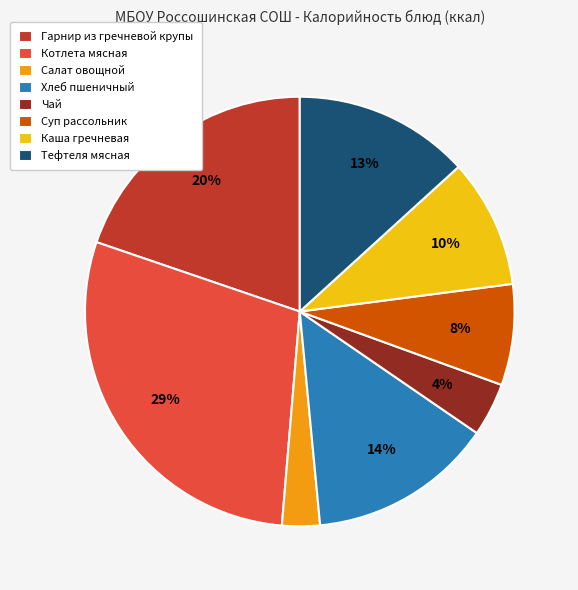

Which category has the biggest portion of the pie?

Котлета мясная